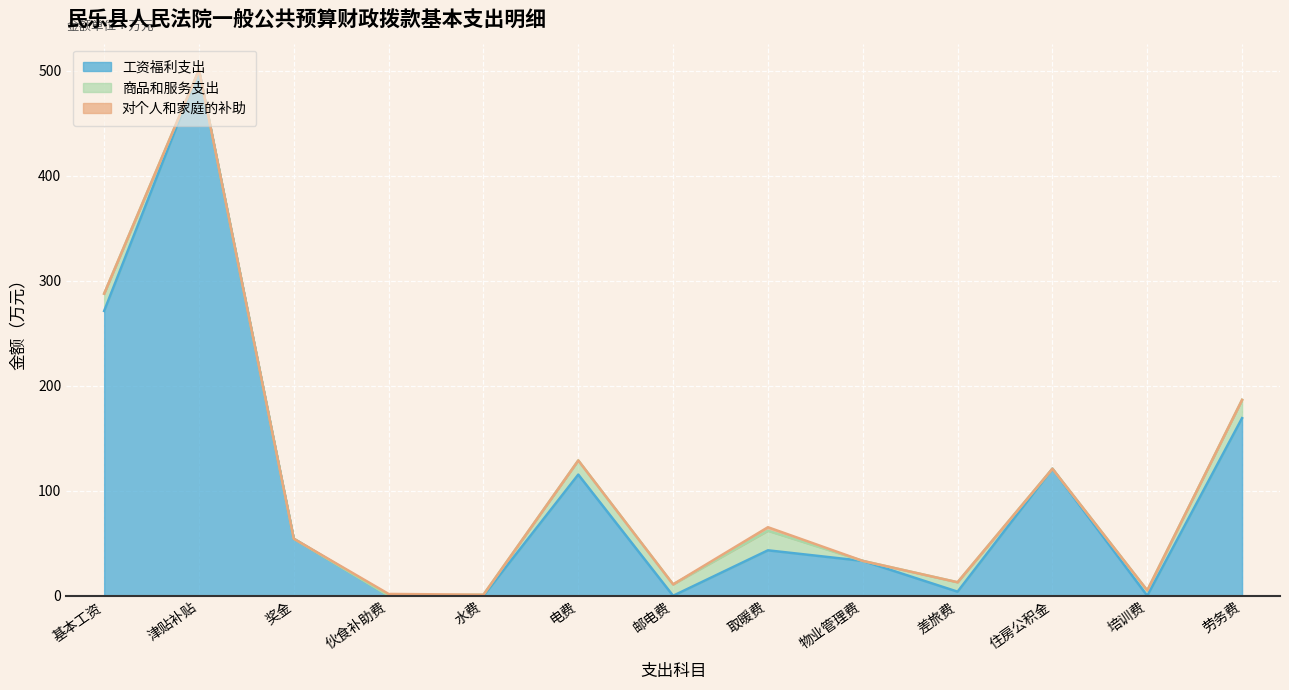

Count the number of data series in this chart.

3